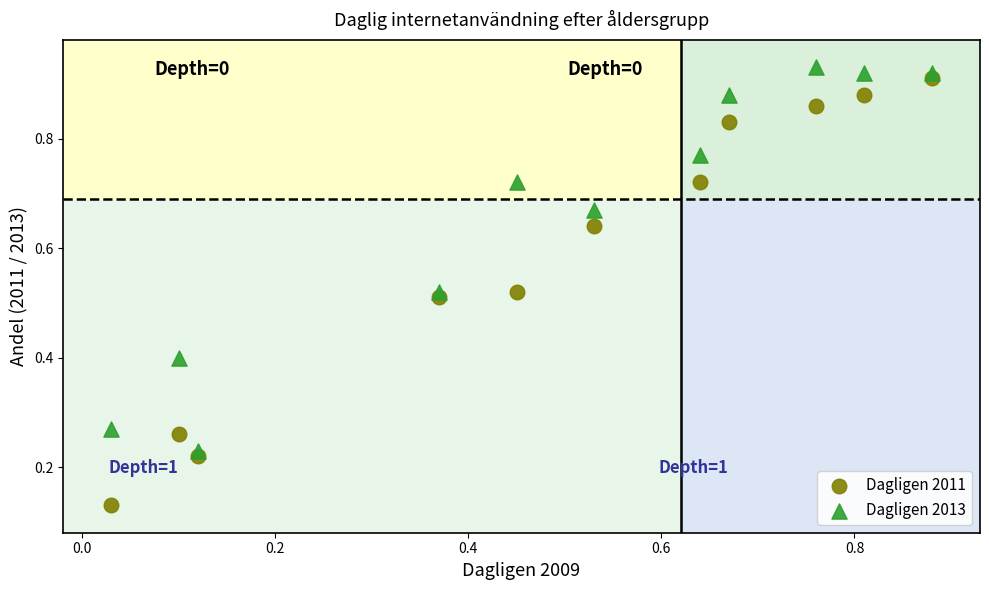

Which series has the largest Y range (max minus min)?

Dagligen 2011